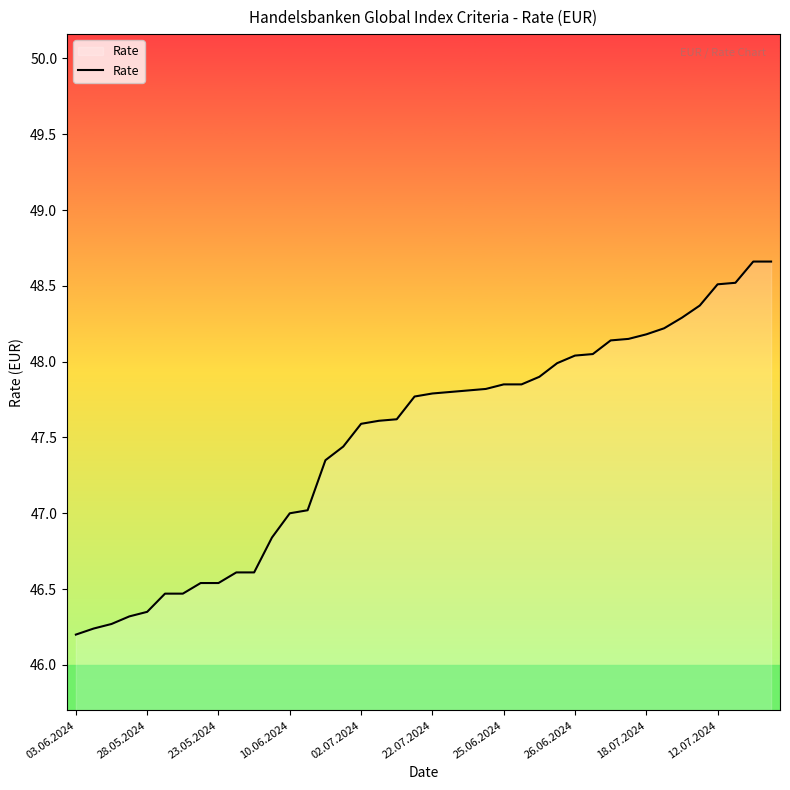

What is the sum of all values?

1899.5